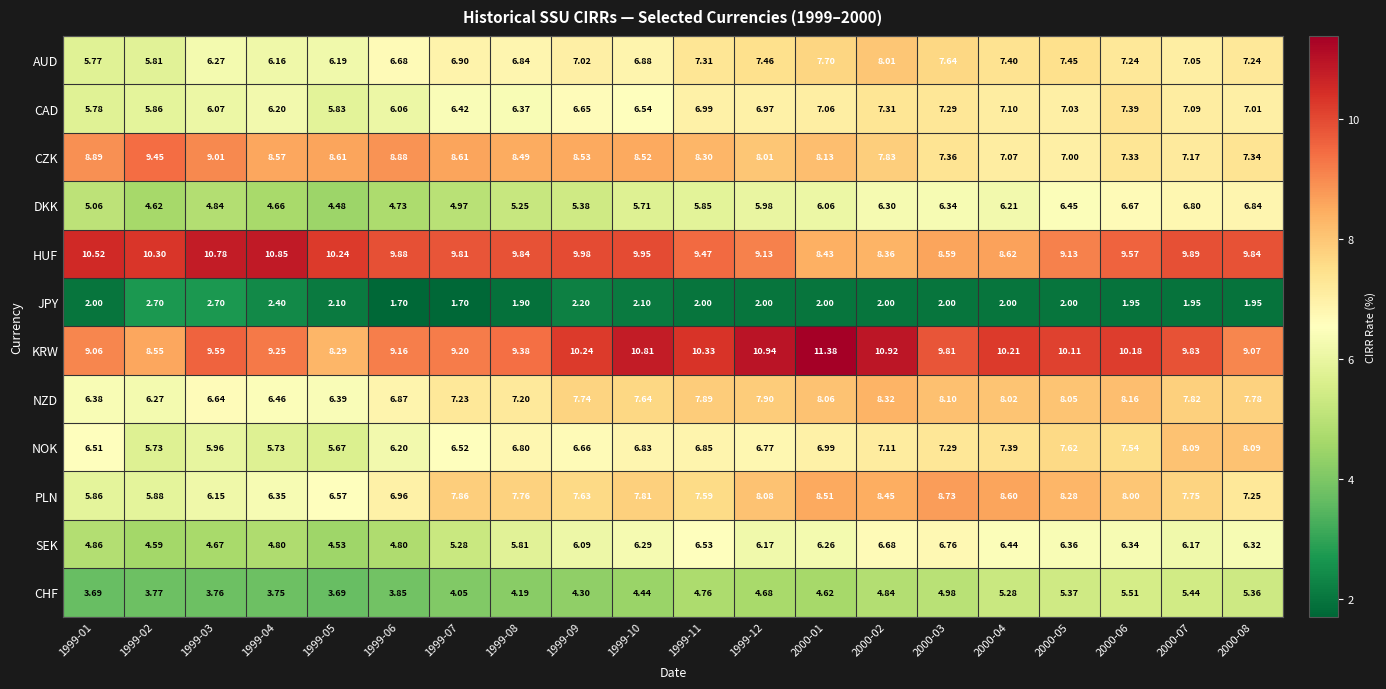

Which series has the largest total across all categories?

KRW